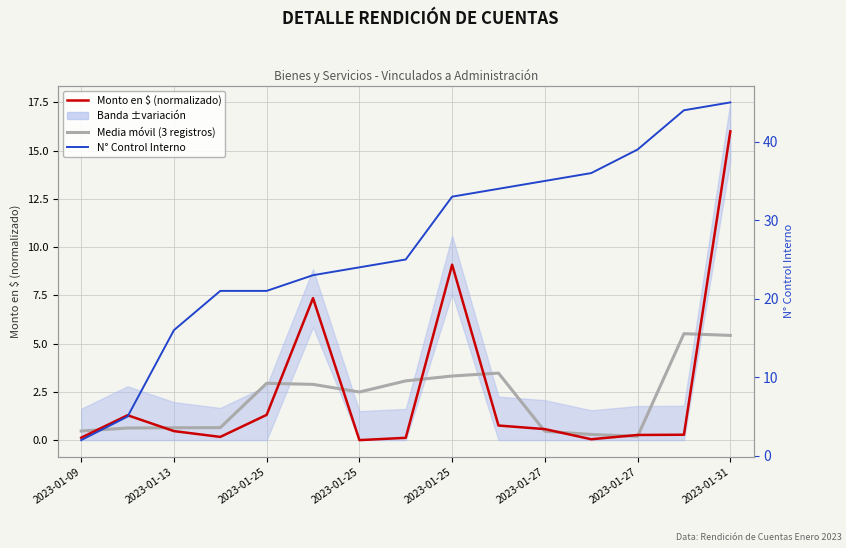

What is the highest value of the N° Control Interno series?

45.0